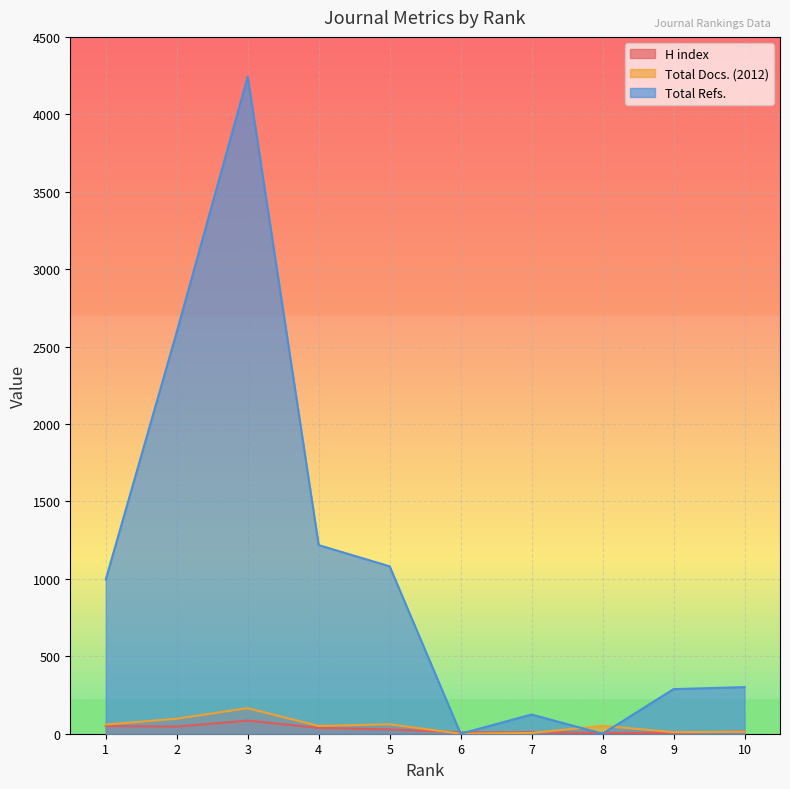

At which category is the sum across all series the highest?

3